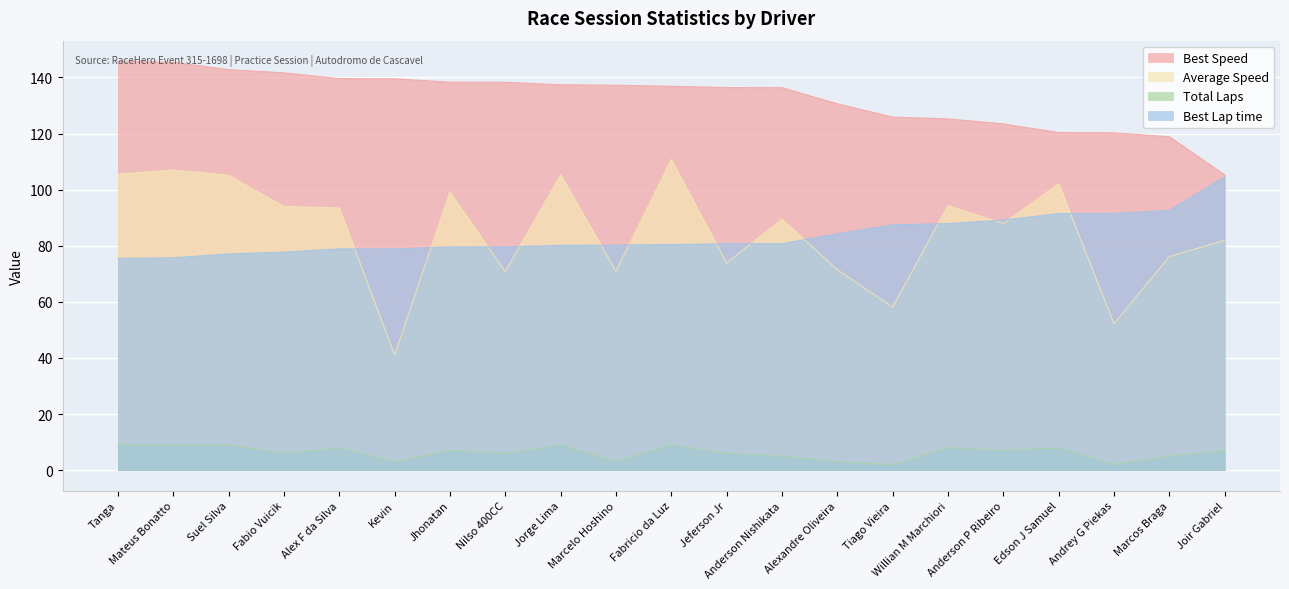

At which label does Best Lap time reach its minimum?

Tanga